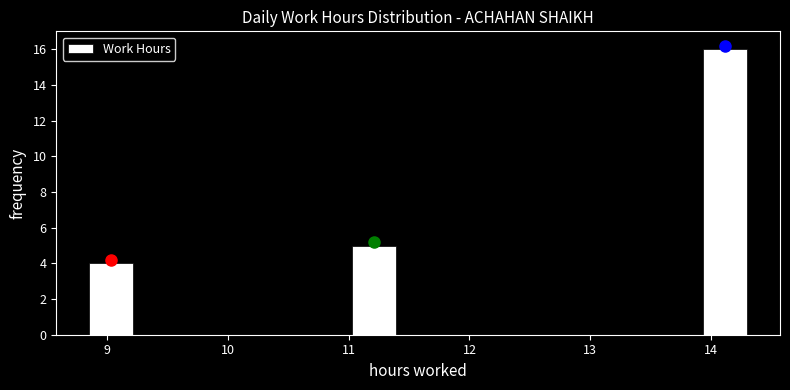

Around what value on the x-axis is the tallest bar? Give the approximate position of its centre, as read against the axis.

14.1